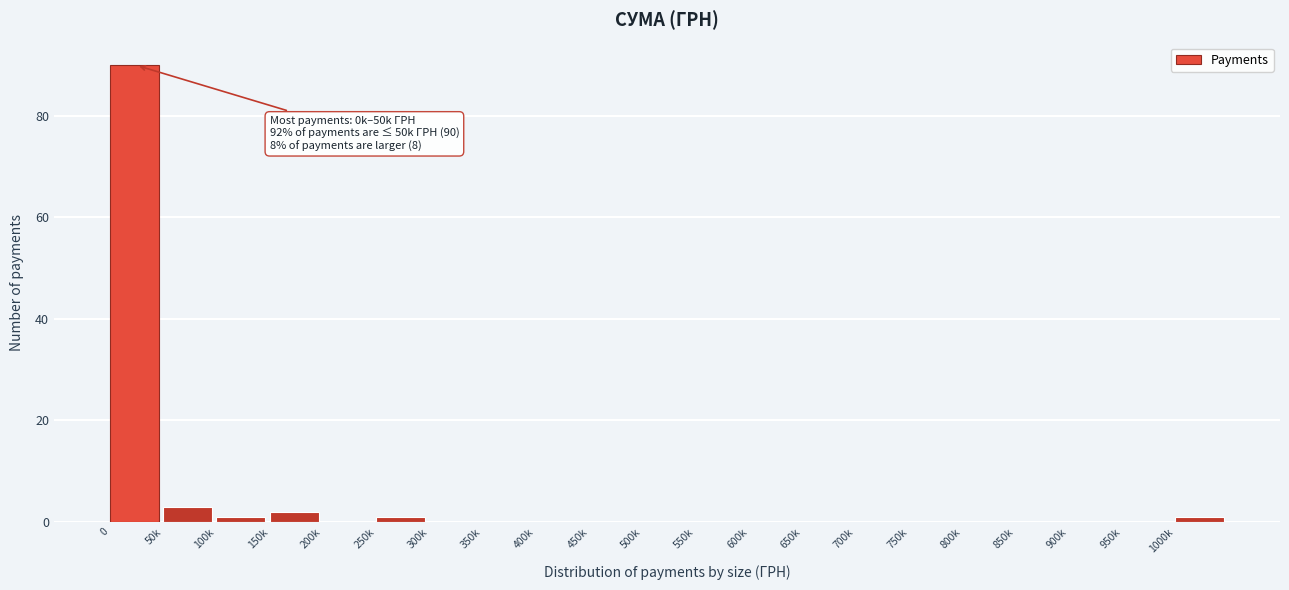

Reading right to left, transcribe all the data shown in this chart.

1000k=1	950k=0	900k=0	850k=0	800k=0	750k=0	700k=0	650k=0	600k=0	550k=0	500k=0	450k=0	400k=0	350k=0	300k=0	250k=1	200k=0	150k=2	100k=1	50k=3	0=90